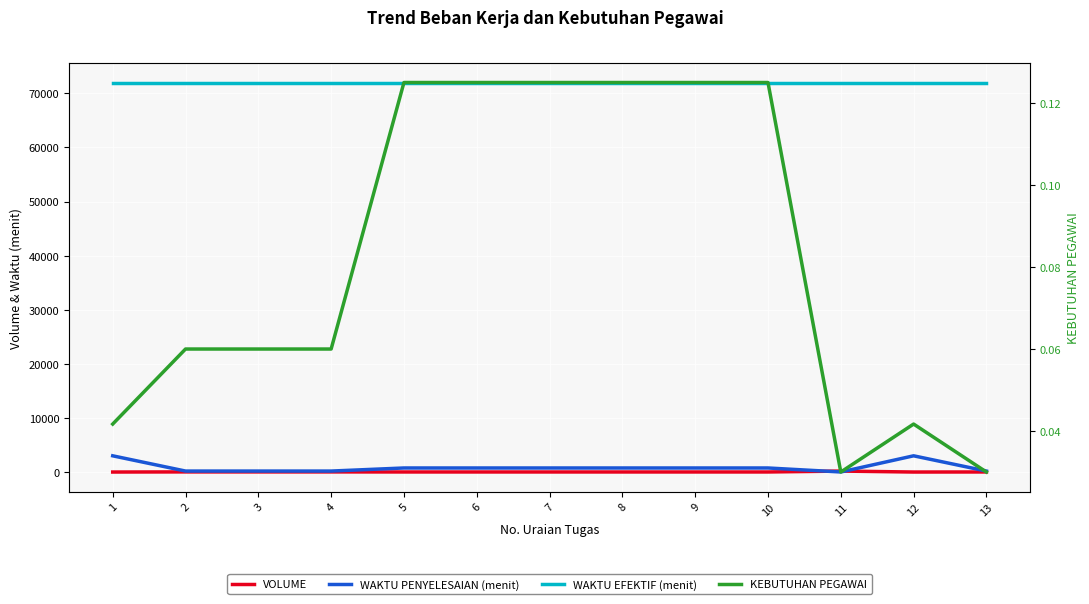

True or false: VOLUME and WAKTU PENYELESAIAN (menit) intersect in this chart.

True